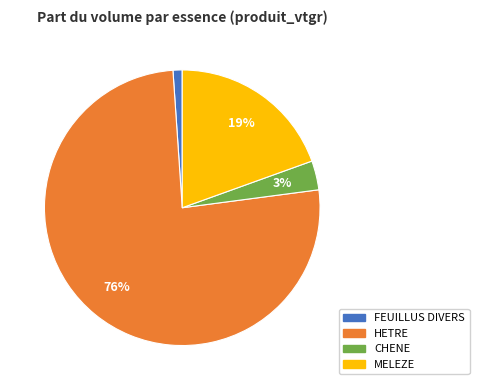

Rank the categories by value from lowest to highest.

FEUILLUS DIVERS, CHENE, MELEZE, HETRE